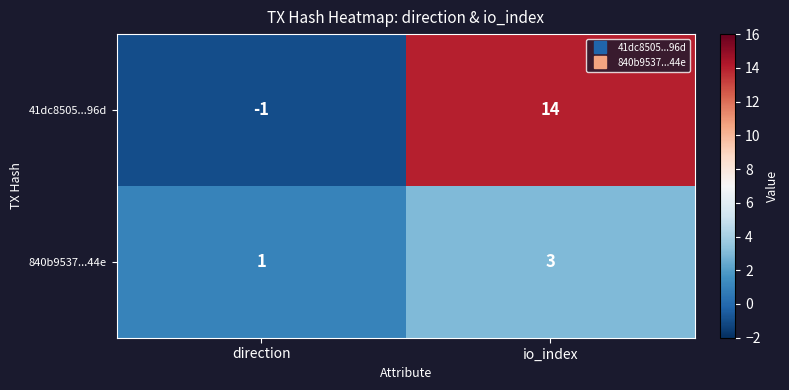

At direction, list the series in order from smallest to largest.

41dc8505...96d, 840b9537...44e